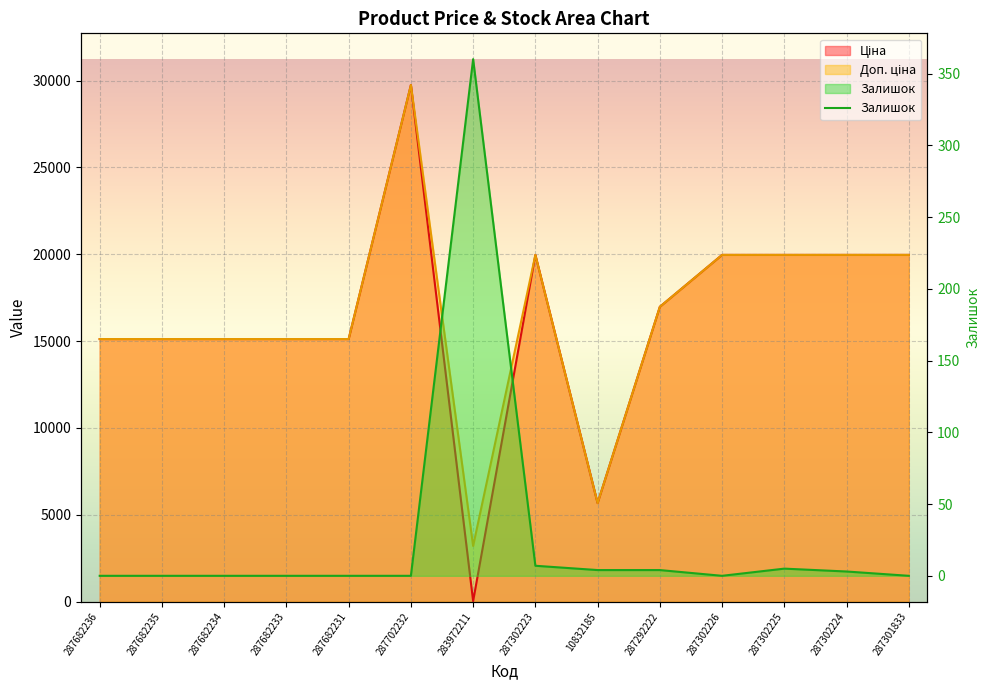

True or false: Ціна and Доп. ціна cross at least once.

False